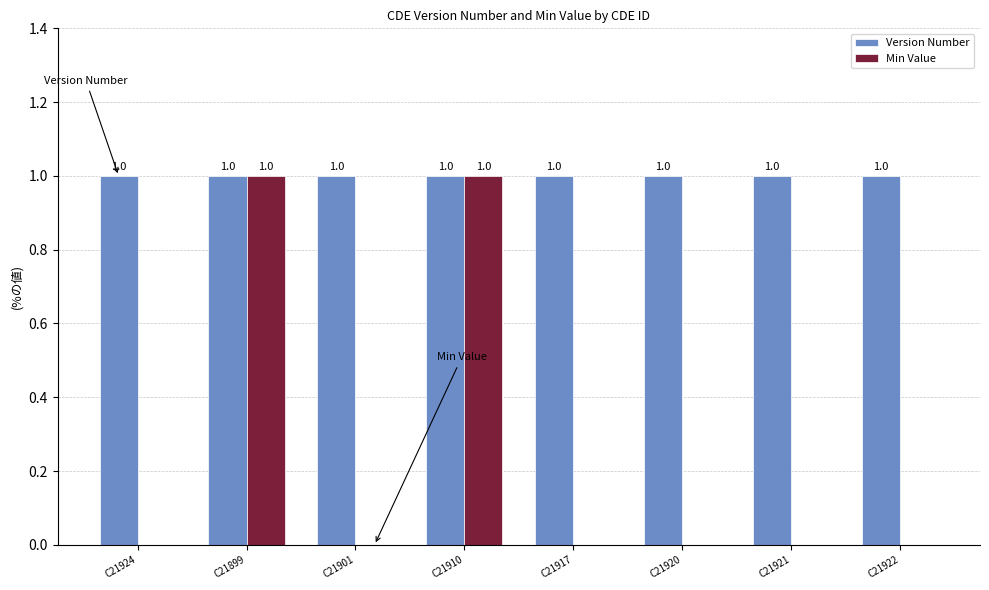

The Min Value series shows 0 at C21924. True or false?

True